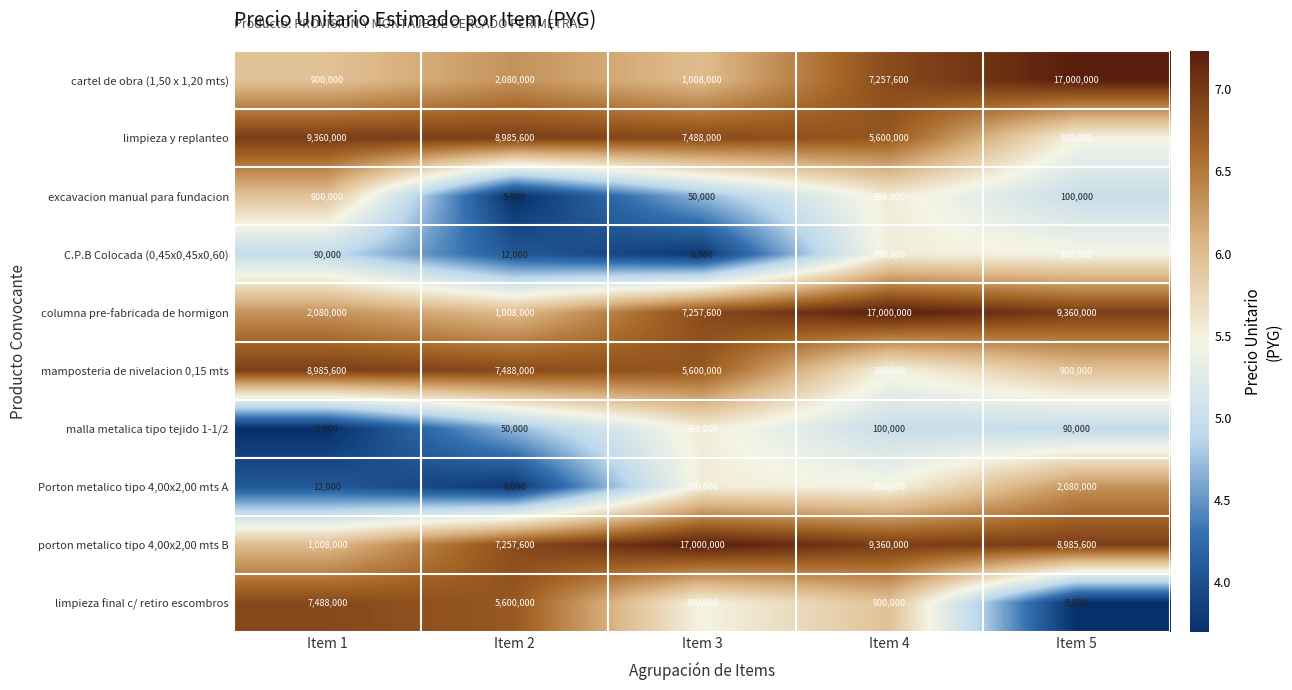

What is the difference between the highest and lowest values at Item 4?

16900000